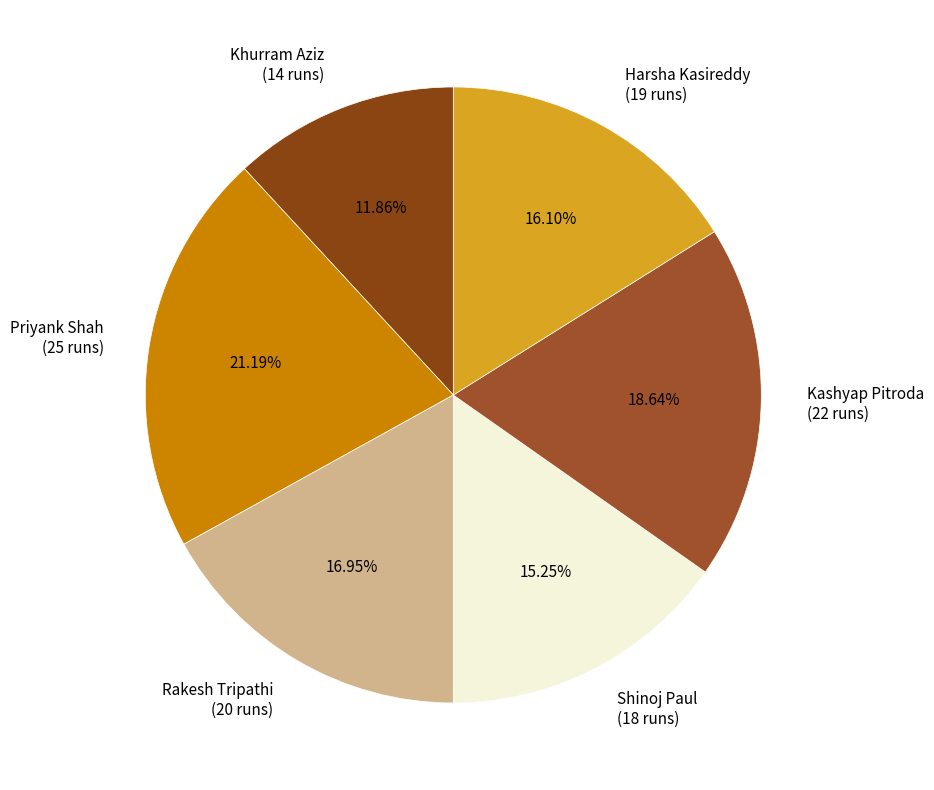

To the nearest percent, what percentage of the pie is Kashyap Pitroda?

19%